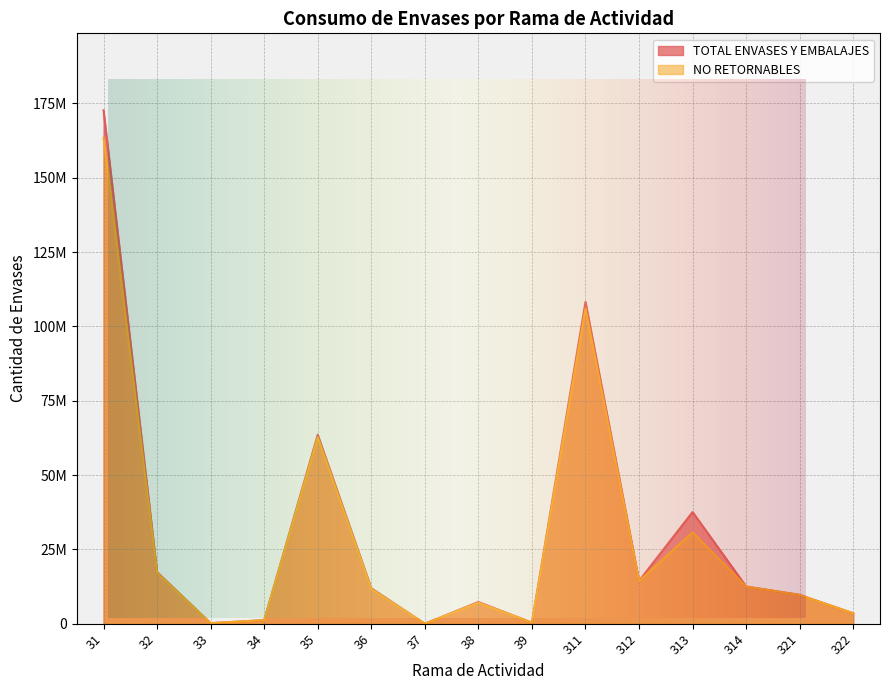

Reading left to right, what are all the values shown in this chart?

TOTAL ENVASES Y EMBALAJES: 172683216	17334739	170467	1189130	63551045	11932310	1419	7302443	341260	108251318	14393413	37544254	12494231	9690738	3495395
NO RETORNABLES: 163478394	17078188	170467	1189130	62612170	11616139	1419	7038251	341260	105917572	14353283	30713307	12494231	9647875	3490012